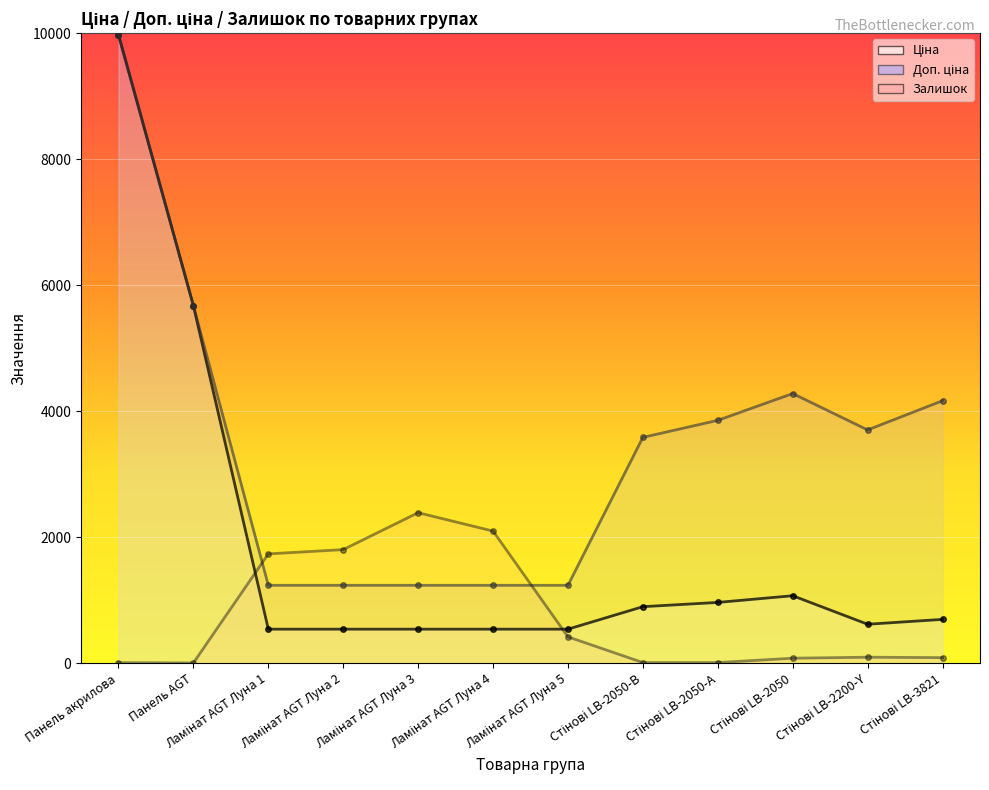

Reading right to left, what are all the values shown in this chart?

Ціна: 694.3	617.0	1069.8	963.5	895.9	539.0	539.0	539.0	539.0	539.0	5673.8	9975.0
Доп. ціна: 4165.6	3701.9	4279.1	3854.0	3583.6	1235.4	1235.4	1235.4	1235.4	1235.4	5673.8	9975.0
Залишок: 87.0	94.0	78.0	9.0	9.0	417.0	2096.0	2388.0	1802.0	1734.0	3.0	7.0